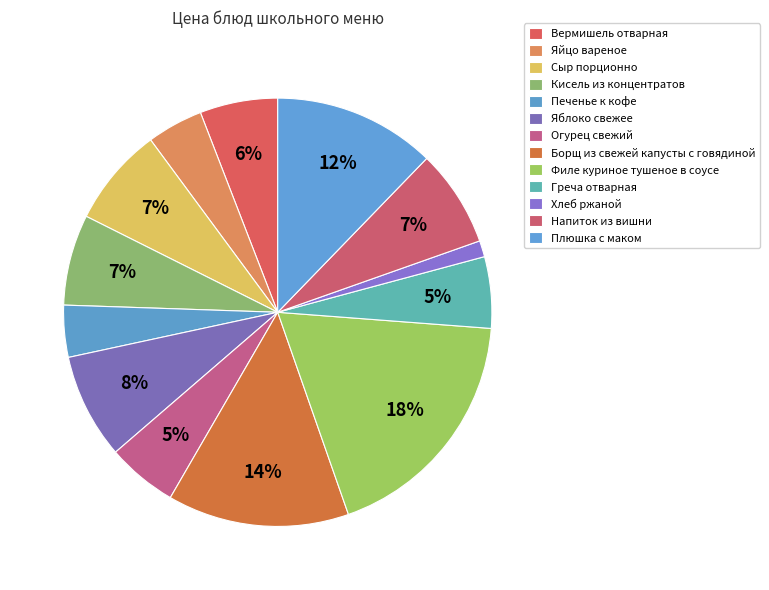

Is there any slice that represents more than half of the pie?

No